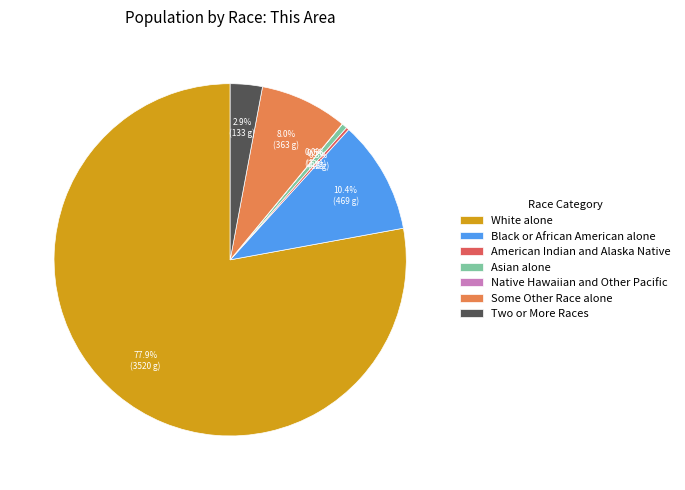

Which category accounts for the majority?

White alone